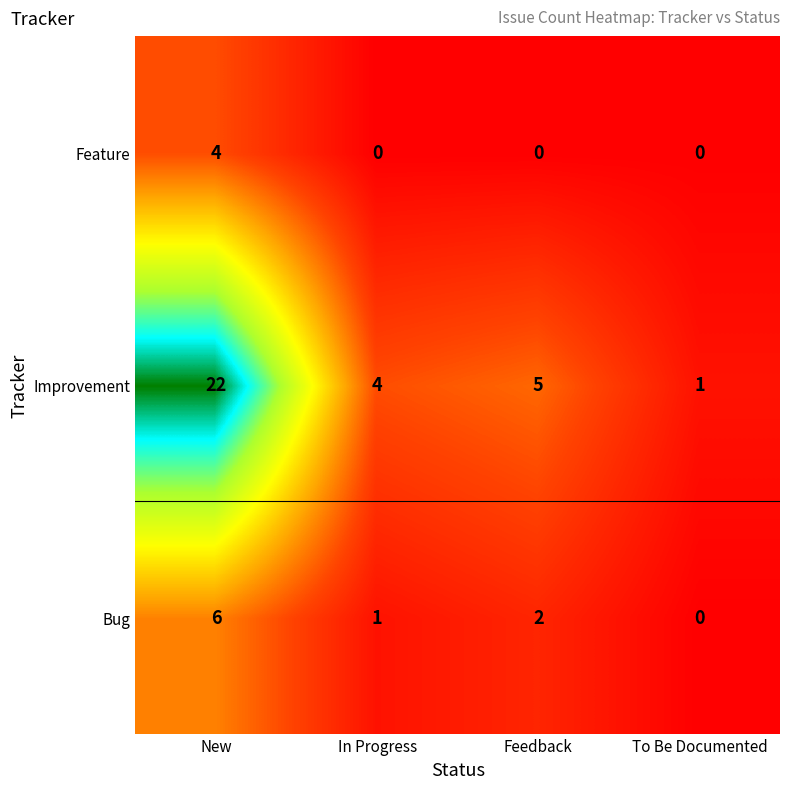

How many data points does each series have?

4